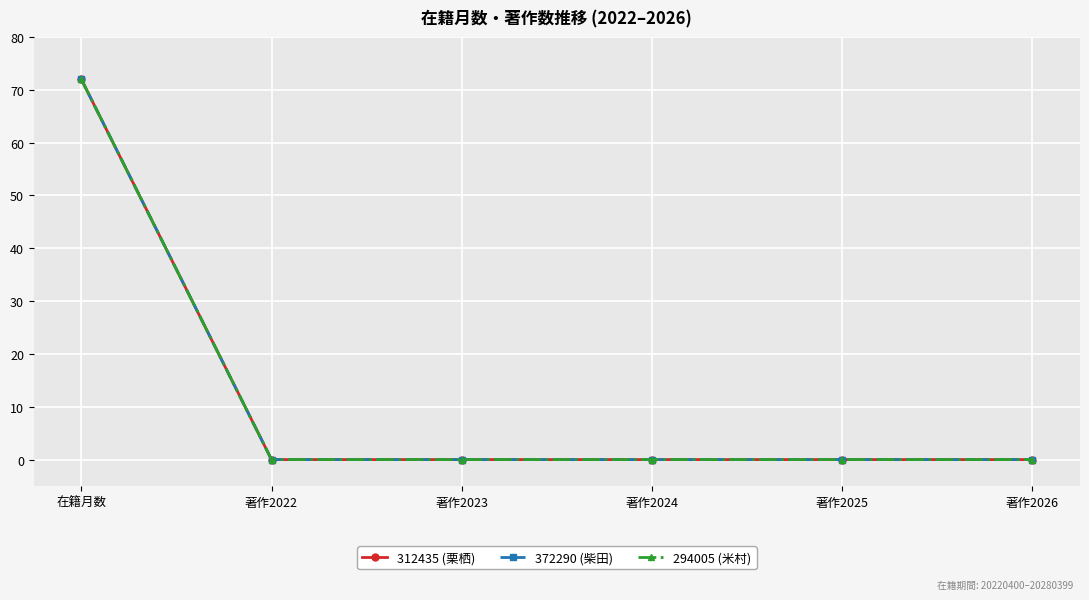

True or false: 372290 (柴田) and 312435 (栗栖) intersect in this chart.

False